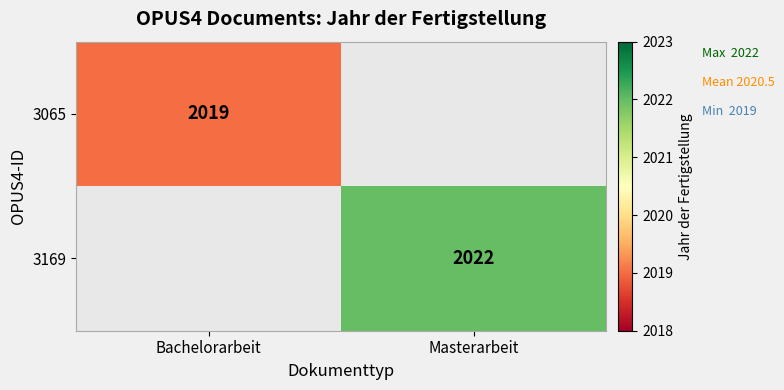

The 3169 series shows 2022 at Masterarbeit. True or false?

True